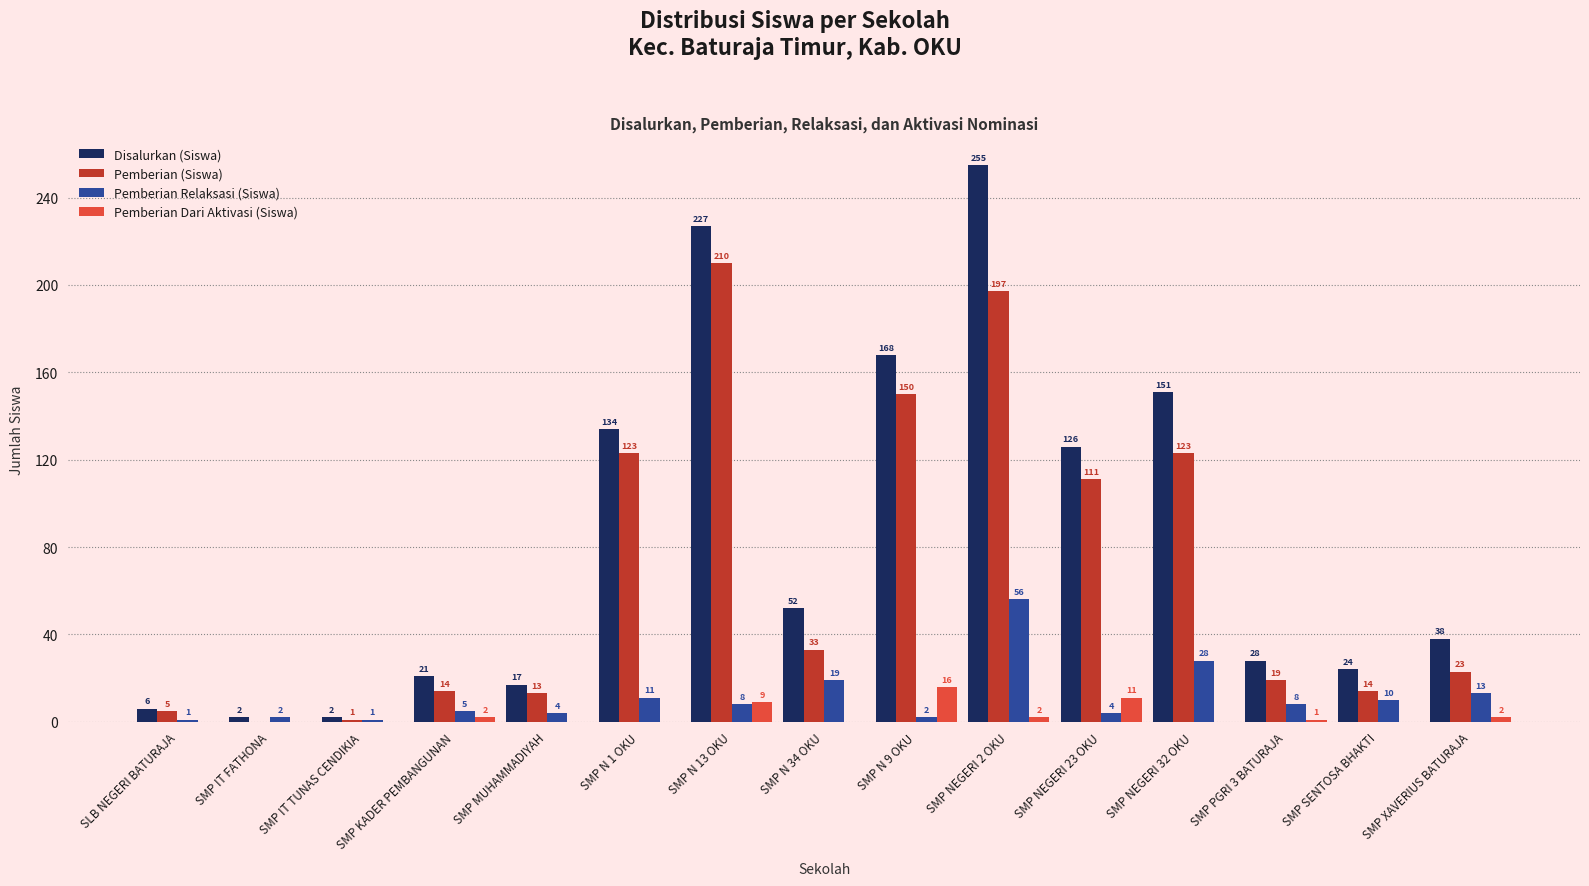

What is the average value of the Pemberian (Siswa) series?

69